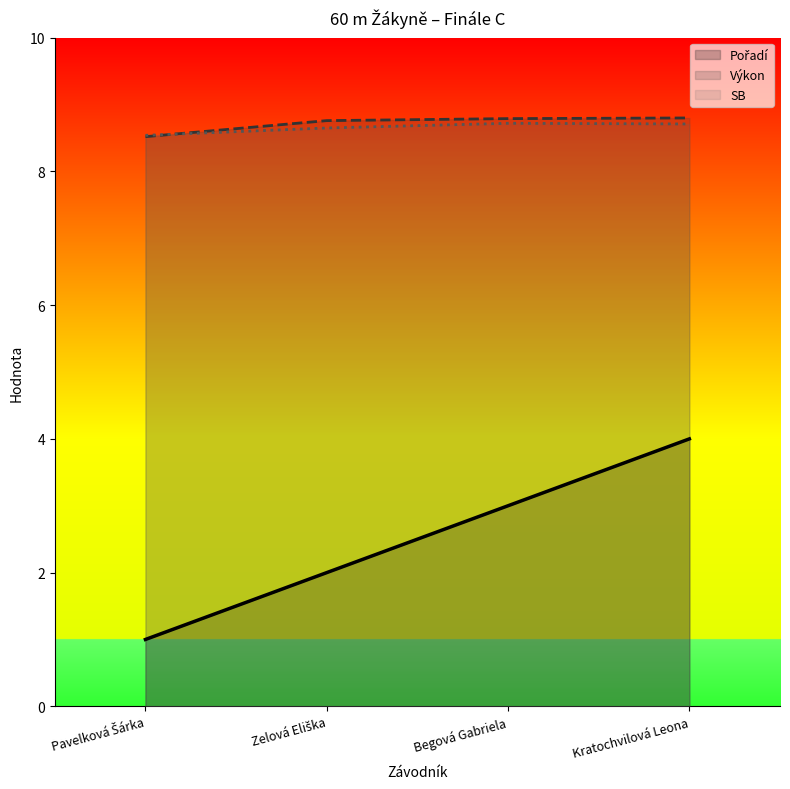

Reading left to right, extract all data points from this chart.

Pořadí: 1.0	2.0	3.0	4.0
Výkon: 8.5	8.8	8.8	8.8
SB: 8.5	8.7	8.7	8.7